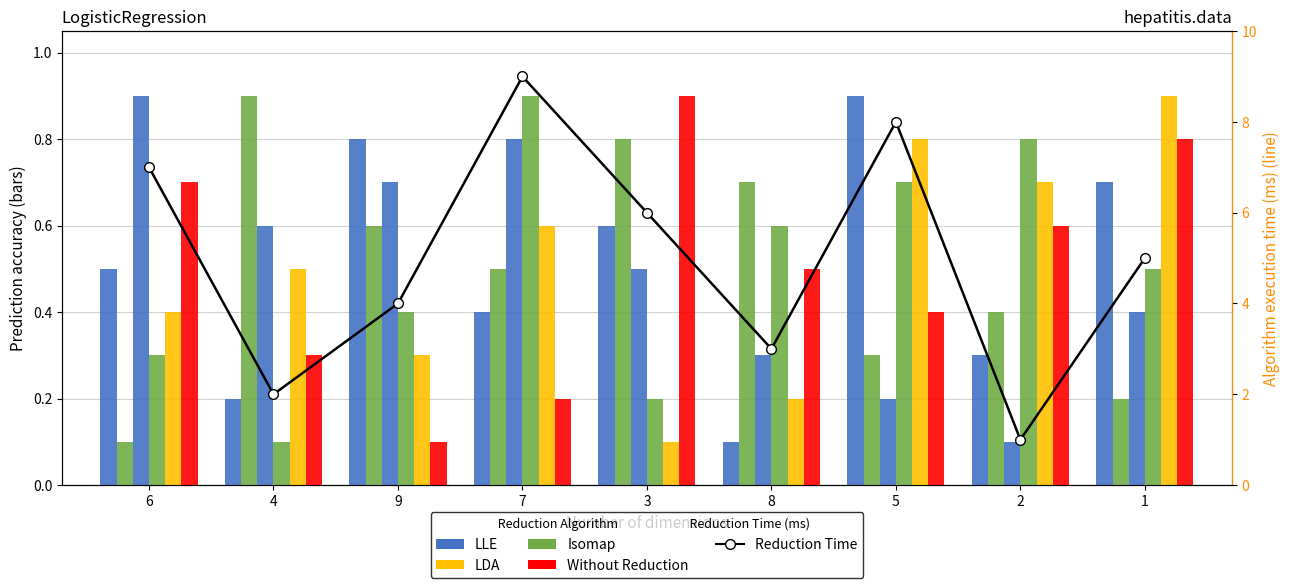

Which series changed the most between 8 and 1?

Reduction Time